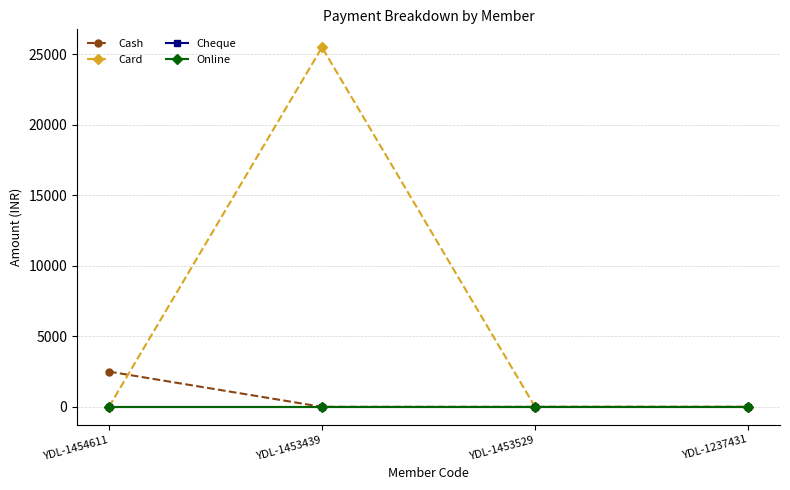

Is this an area chart (filled region under the line)?

No